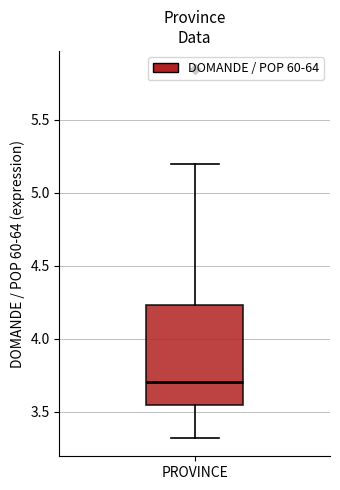

Where does the lower whisker of the box for PROVINCE end on the y-axis? The values are not printed on the chart, so give them approximately, as read against the axis.

3.30